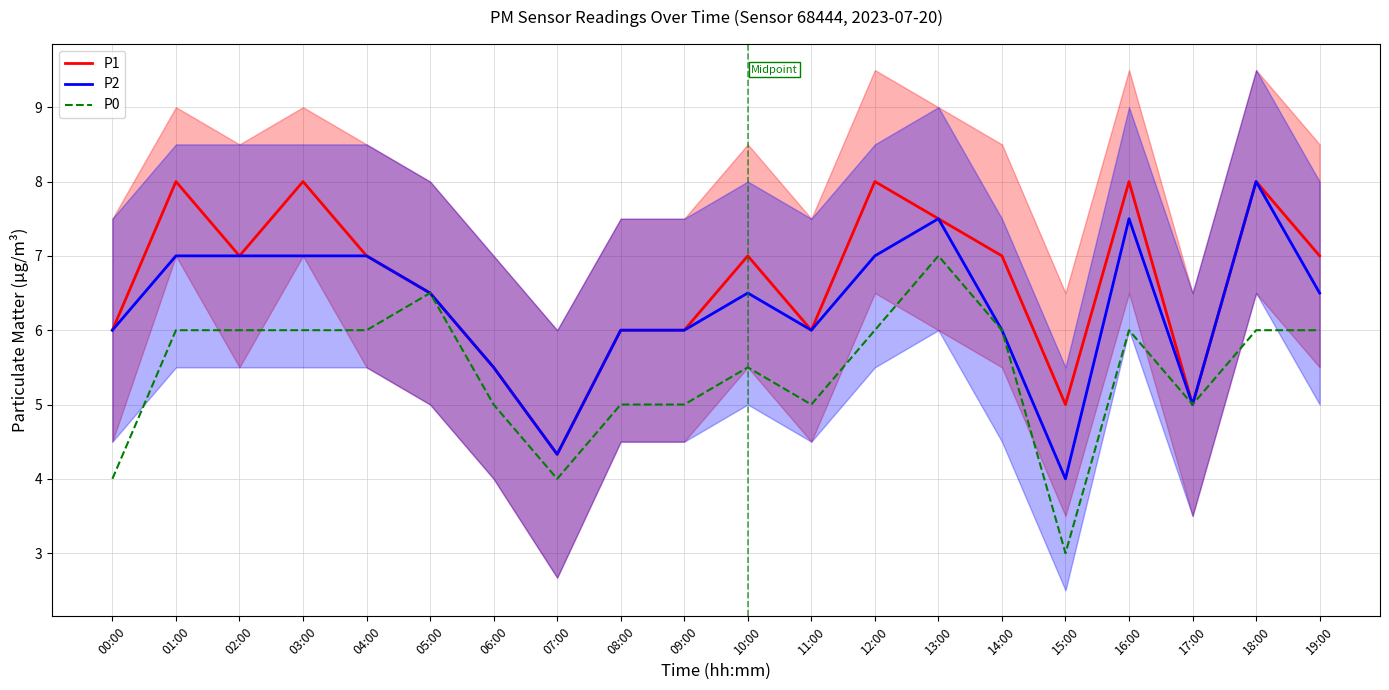

Reading left to right, what are all the values shown in this chart?

P1: 6.0	8.0	7.0	8.0	7.0	6.5	5.5	4.3	6.0	6.0	7.0	6.0	8.0	7.5	7.0	5.0	8.0	5.0	8.0	7.0
P2: 6.0	7.0	7.0	7.0	7.0	6.5	5.5	4.3	6.0	6.0	6.5	6.0	7.0	7.5	6.0	4.0	7.5	5.0	8.0	6.5
P0: 4.0	6.0	6.0	6.0	6.0	6.5	5.0	4.0	5.0	5.0	5.5	5.0	6.0	7.0	6.0	3.0	6.0	5.0	6.0	6.0